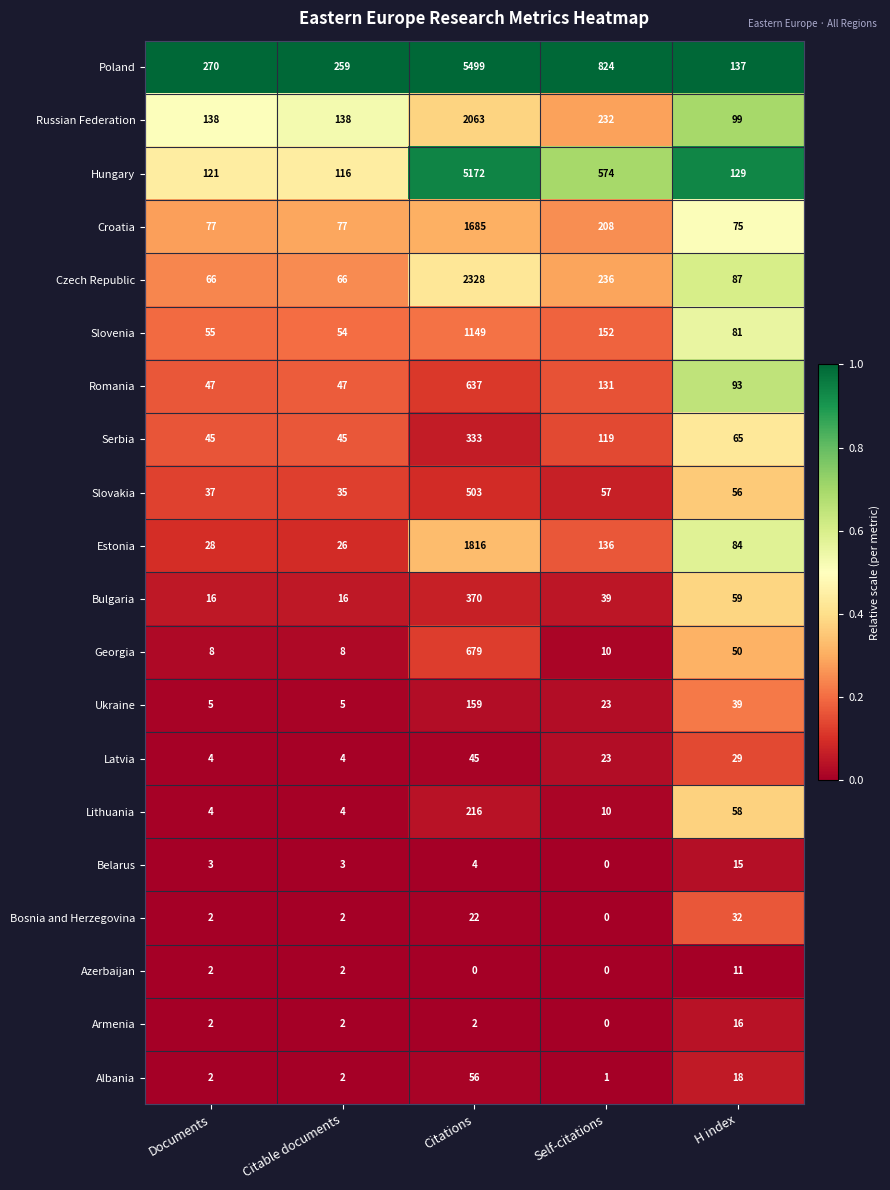

The Poland series shows 137 at H index. True or false?

True